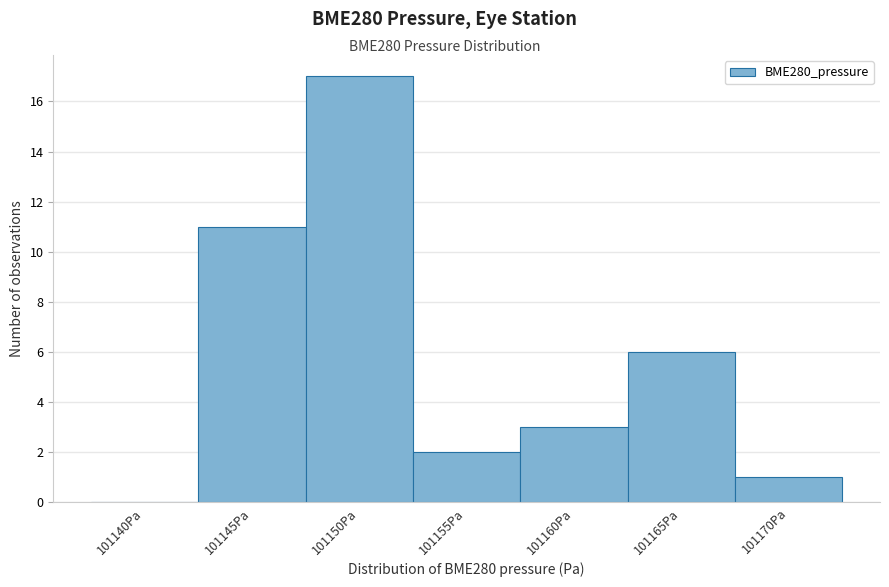

Reading left to right, extract all data points from this chart.

101140Pa=0	101145Pa=11	101150Pa=17	101155Pa=2	101160Pa=3	101165Pa=6	101170Pa=1